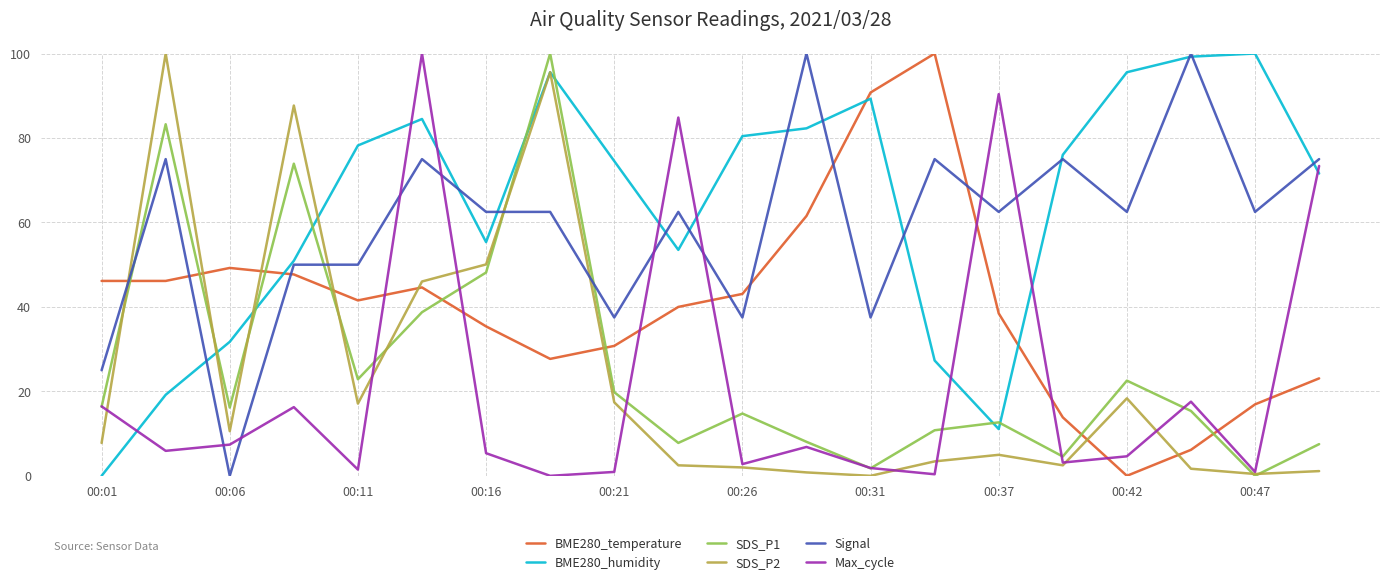

How many intersections are there between BME280_temperature and Signal?

7